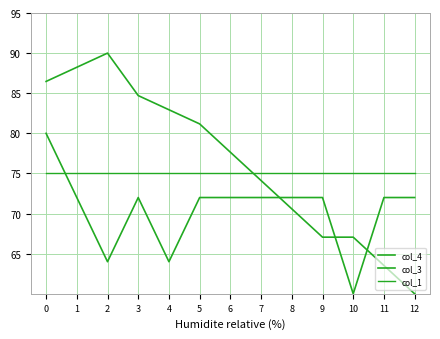

Which series has the largest total across all categories?

col_4